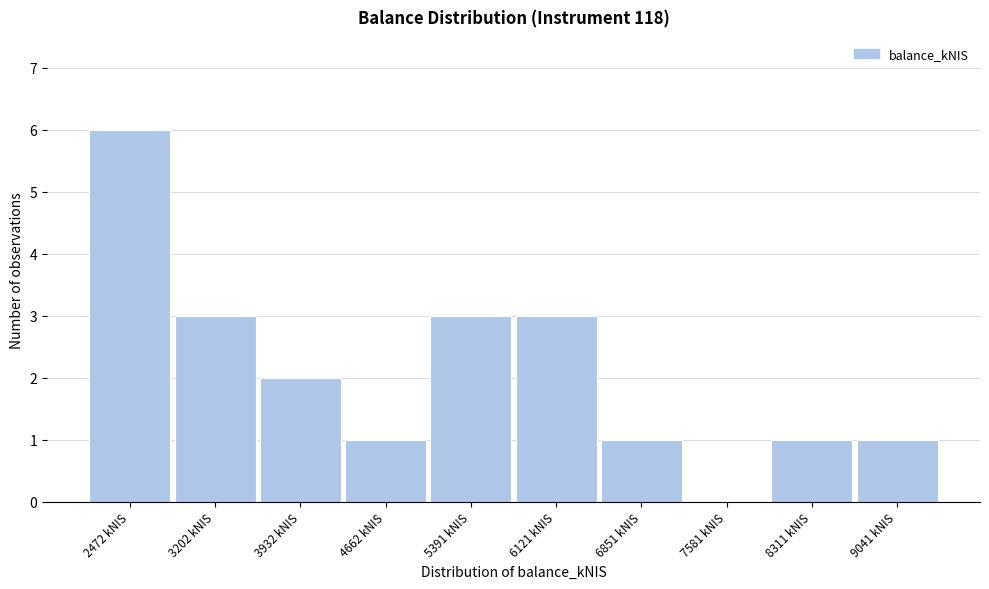

Reading left to right, what are all the values shown in this chart?

2472 kNIS=6	3202 kNIS=3	3932 kNIS=2	4662 kNIS=1	5391 kNIS=3	6121 kNIS=3	6851 kNIS=1	7581 kNIS=0	8311 kNIS=1	9041 kNIS=1